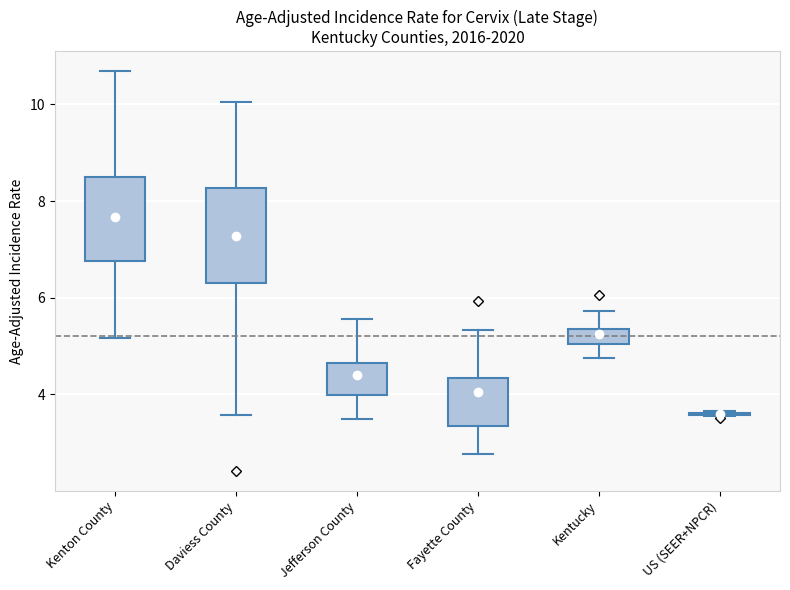

Where is the upper edge of the box for Daviess County on the y-axis? The values are not printed on the chart, so give them approximately, as read against the axis.

8.2